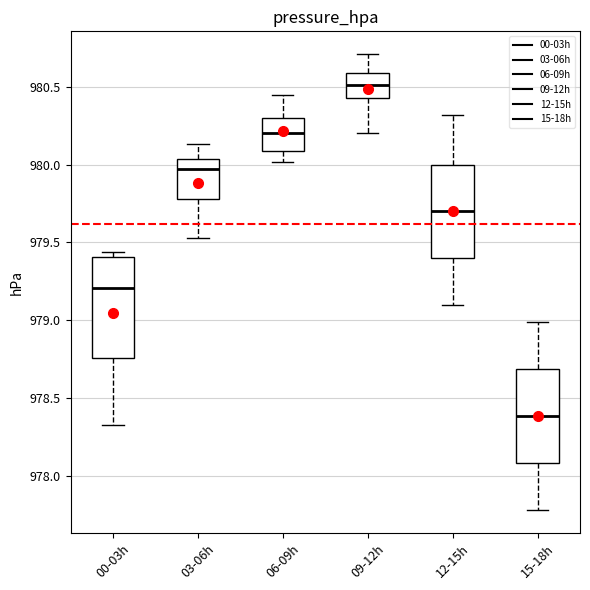

Reading left to right, read every box against the y-axis: the position of its median line, the range the box covers, and the ends of its whiskers. The values are not printed on the chart, so give them approximately, as read against the axis.

00-03h: median 979.20, box 978.75 to 979.40, whiskers 978.35 to 979.45
03-06h: median 979.95, box 979.80 to 980.05, whiskers 979.55 to 980.15
06-09h: median 980.20, box 980.10 to 980.30, whiskers 980.00 to 980.45
09-12h: median 980.50, box 980.45 to 980.60, whiskers 980.20 to 980.70
12-15h: median 979.70, box 979.40 to 980.00, whiskers 979.10 to 980.30
15-18h: median 978.40, box 978.10 to 978.70, whiskers 977.80 to 979.00